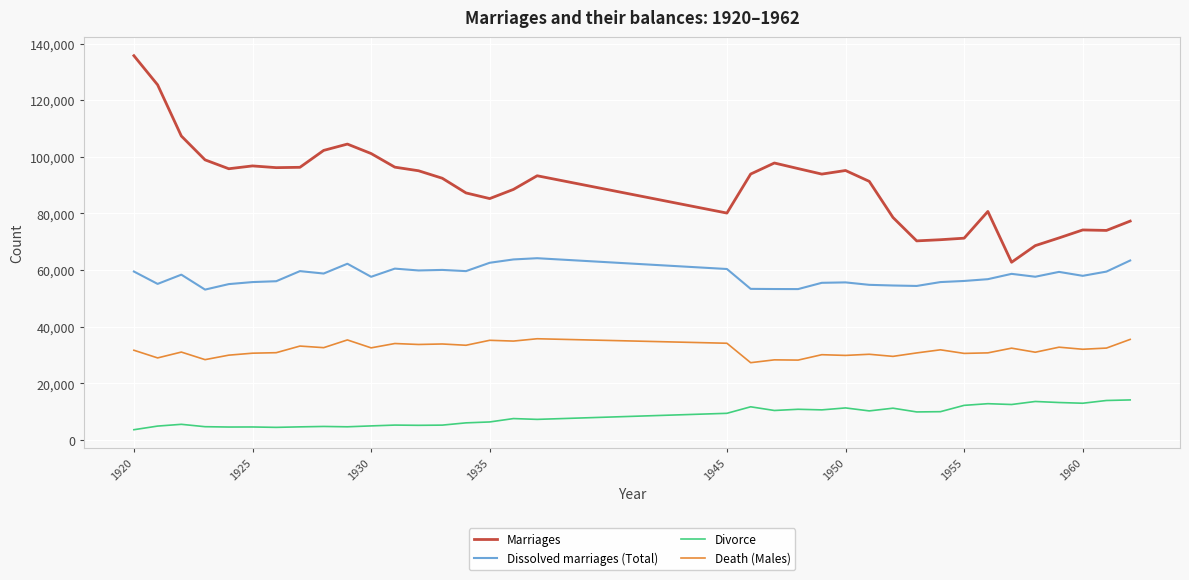

Which series has the largest range (max minus min)?

Marriages